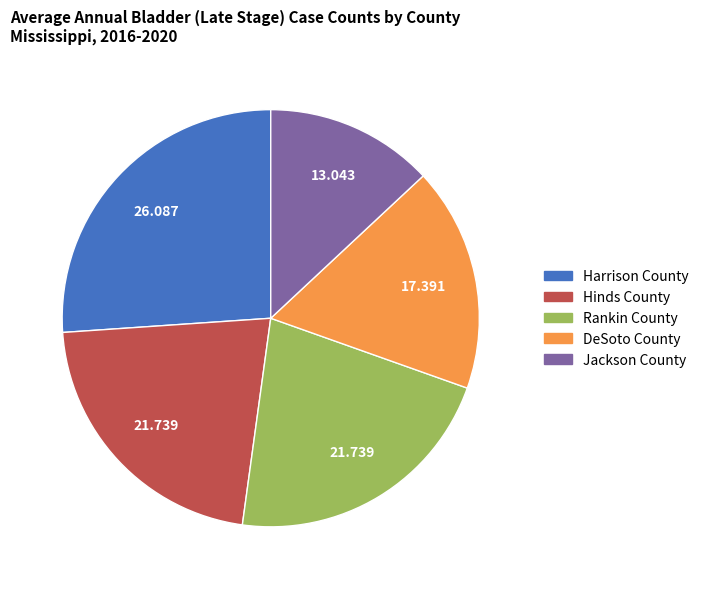

Is it true that DeSoto County is 17% of the pie?

True